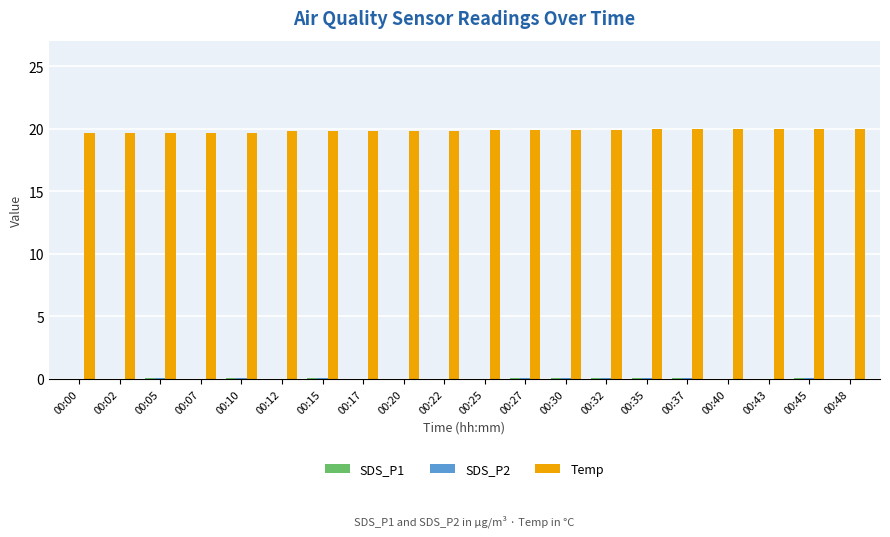

The value of Temp at 00:17 is 12.8. True or false?

False